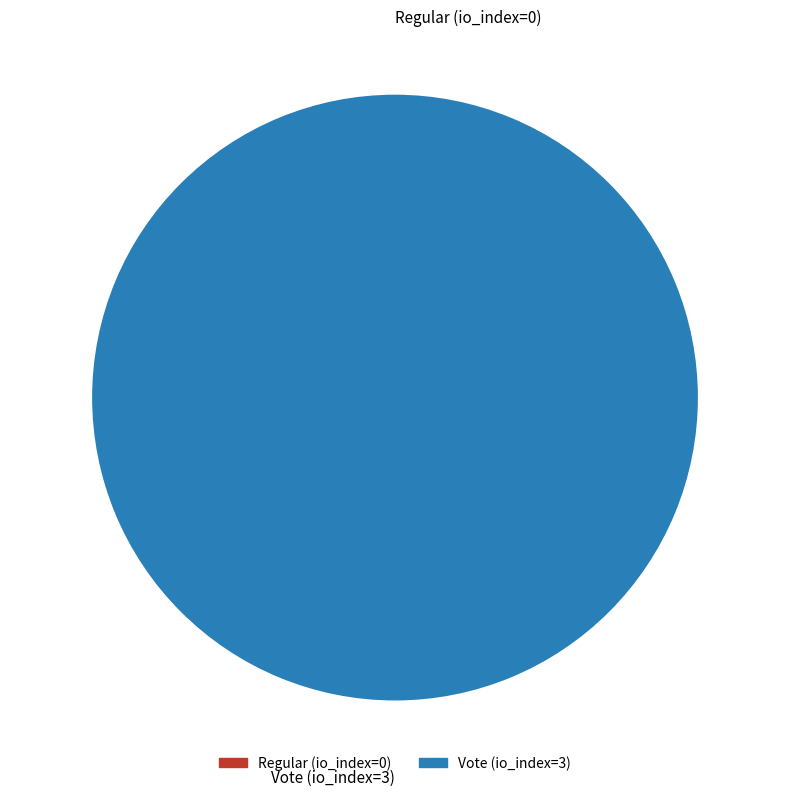

Which category accounts for the majority?

Vote (io_index=3)